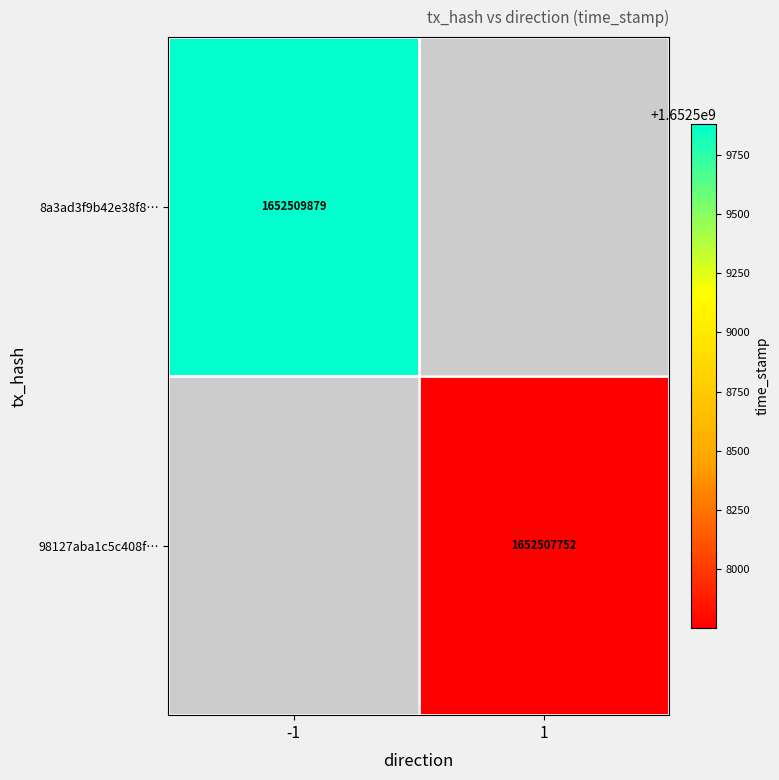

True or false: 8a3ad3f9b42e38f8… has a value of 1652509879 at -1.

True